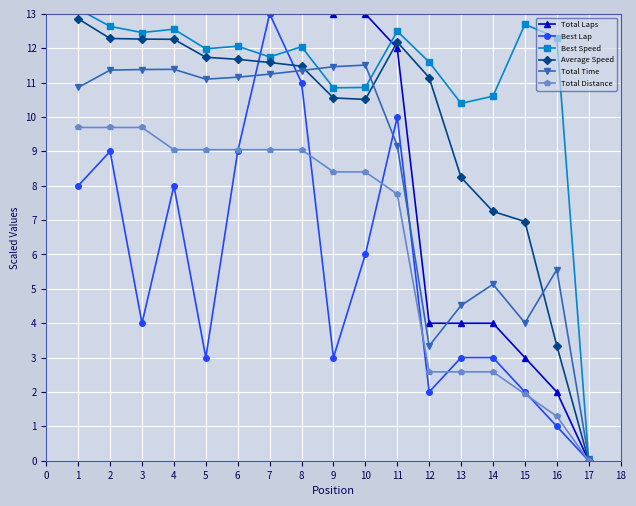

Where is the first local minimum for Best Lap?

3